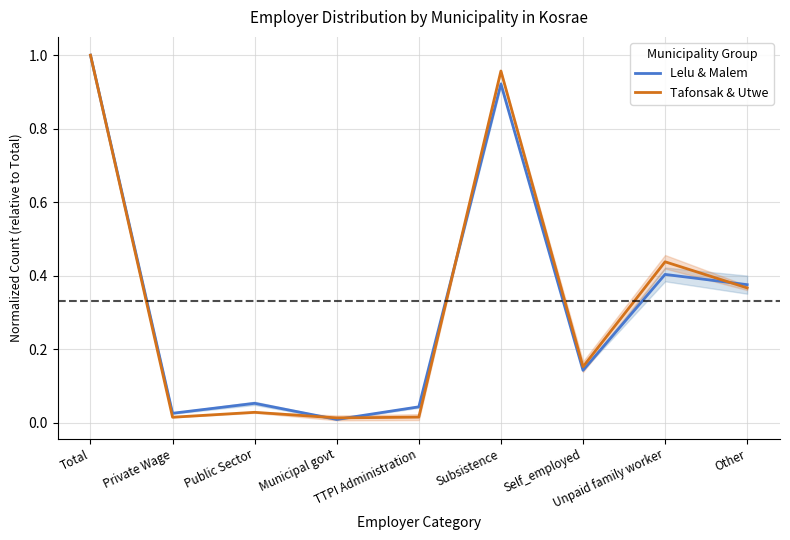

Which label corresponds to the largest value in the chart?

Total